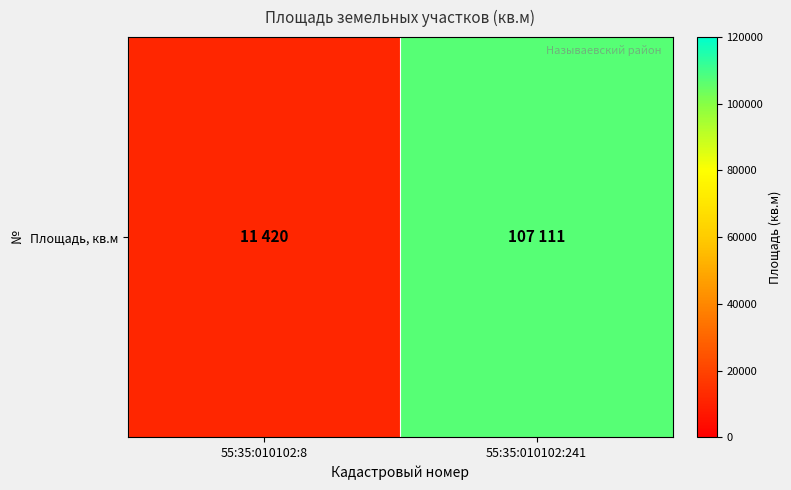

Reading right to left, transcribe all the data shown in this chart.

107111	11420